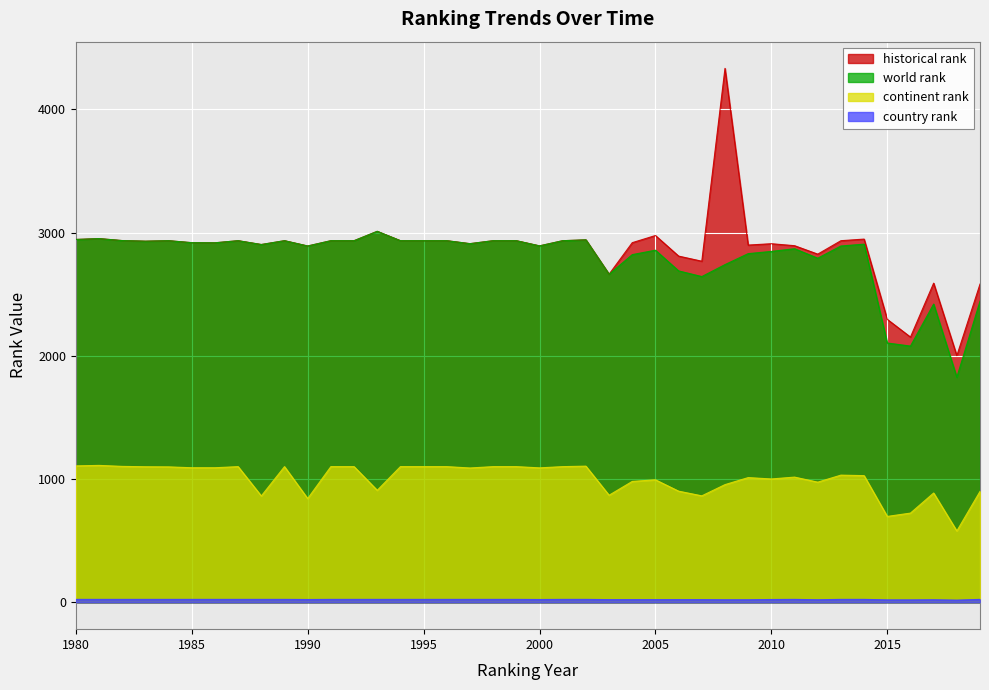

What is the average value of the historical rank series?

2873.7